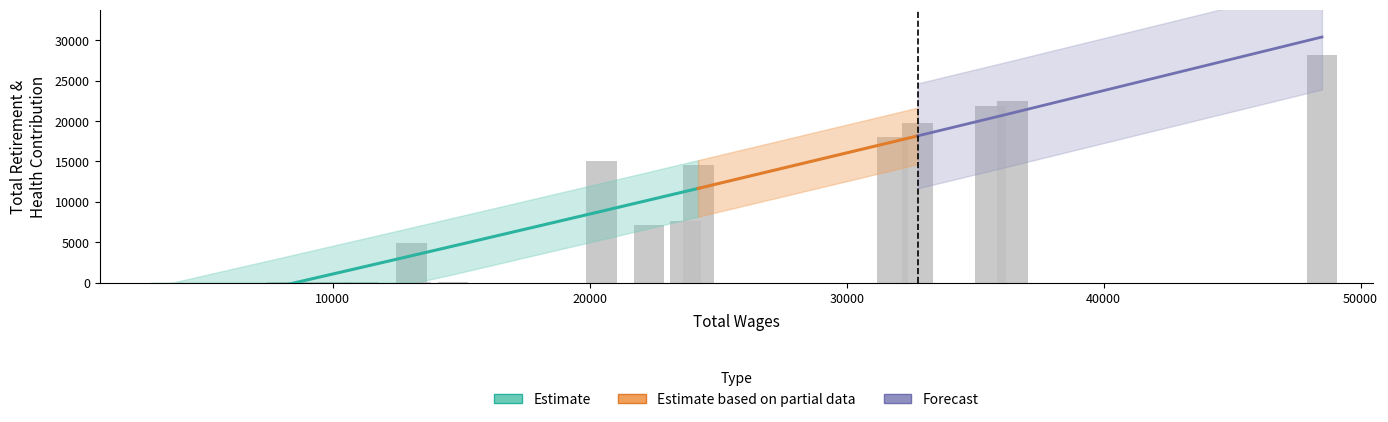

What is the label of the 1st bar from the left?

total_wages